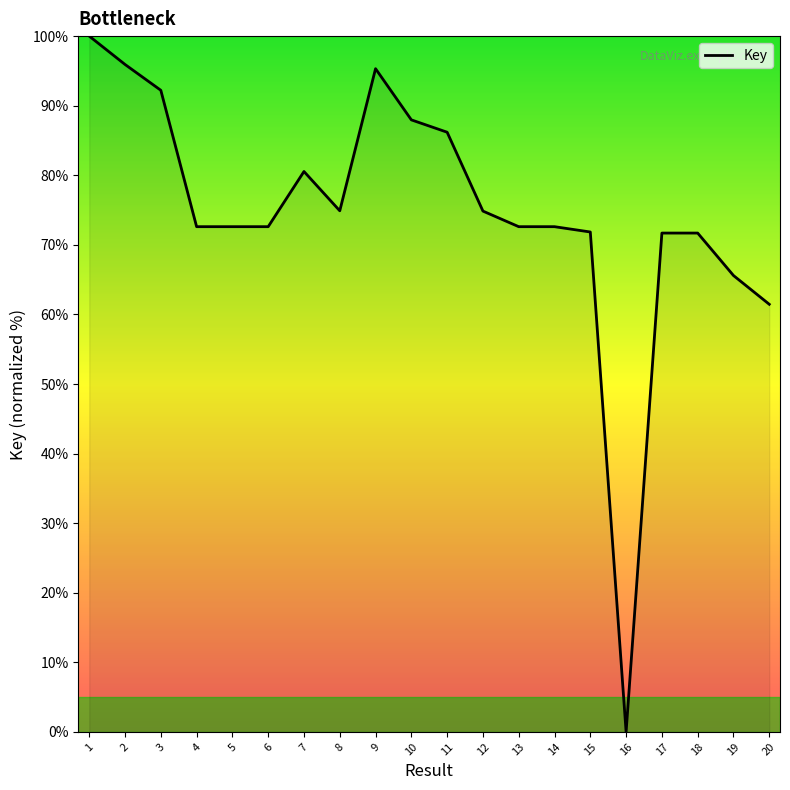

What is the change in value from 2 to 14?

-23.3